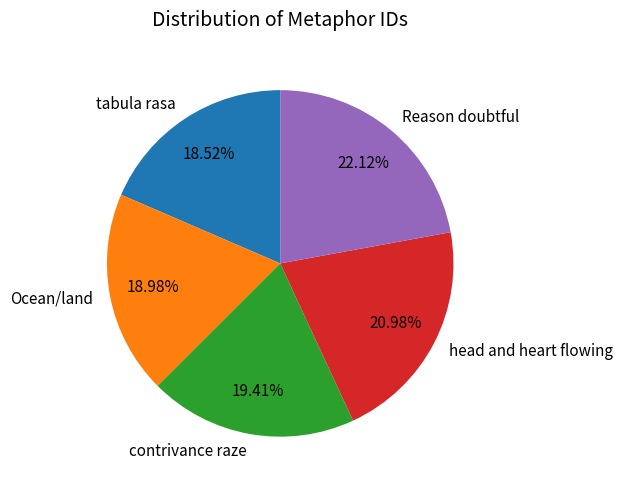

How many slices are in this pie chart?

5